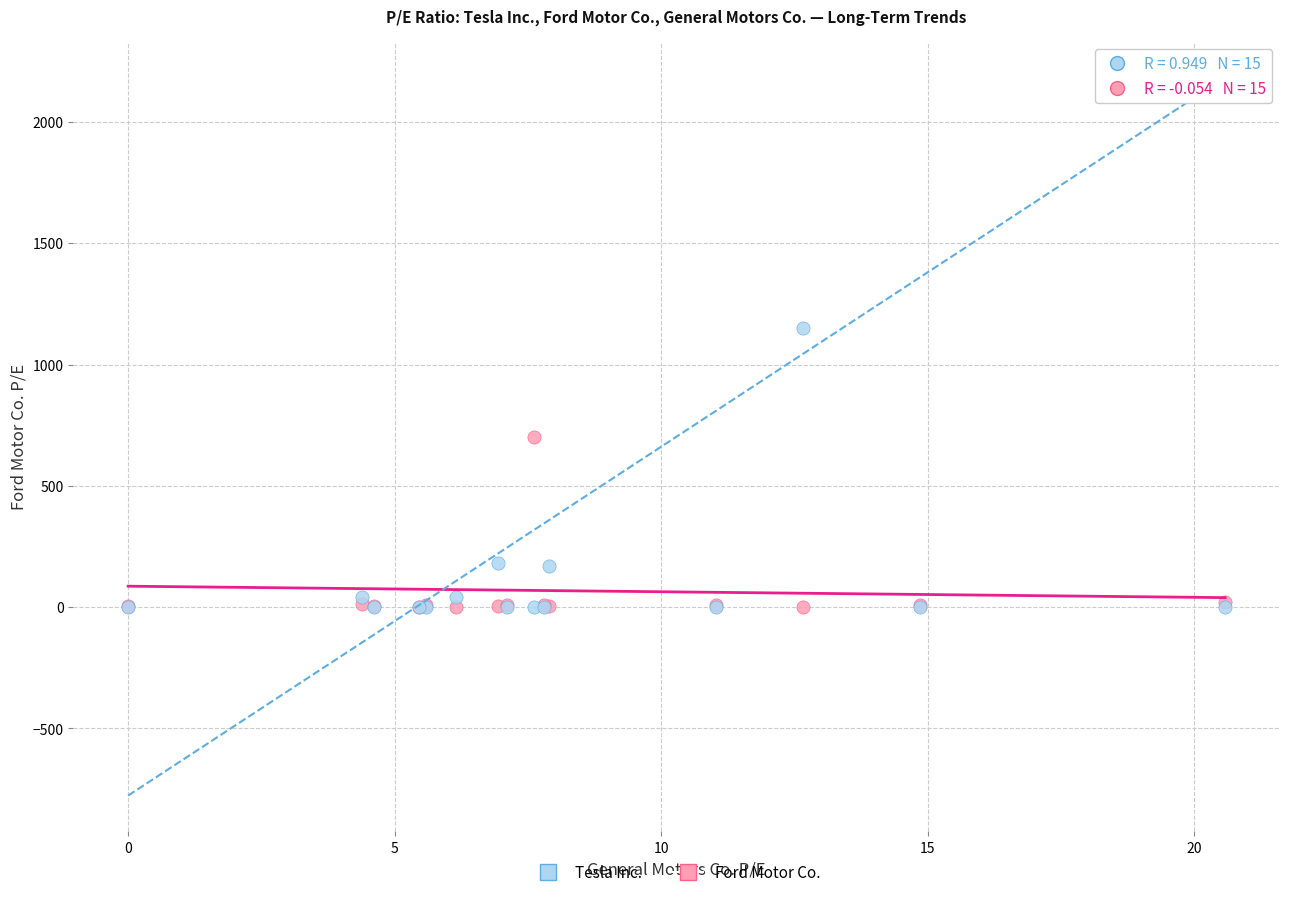

What are all the series names shown in the legend?

Tesla Inc., Ford Motor Co.